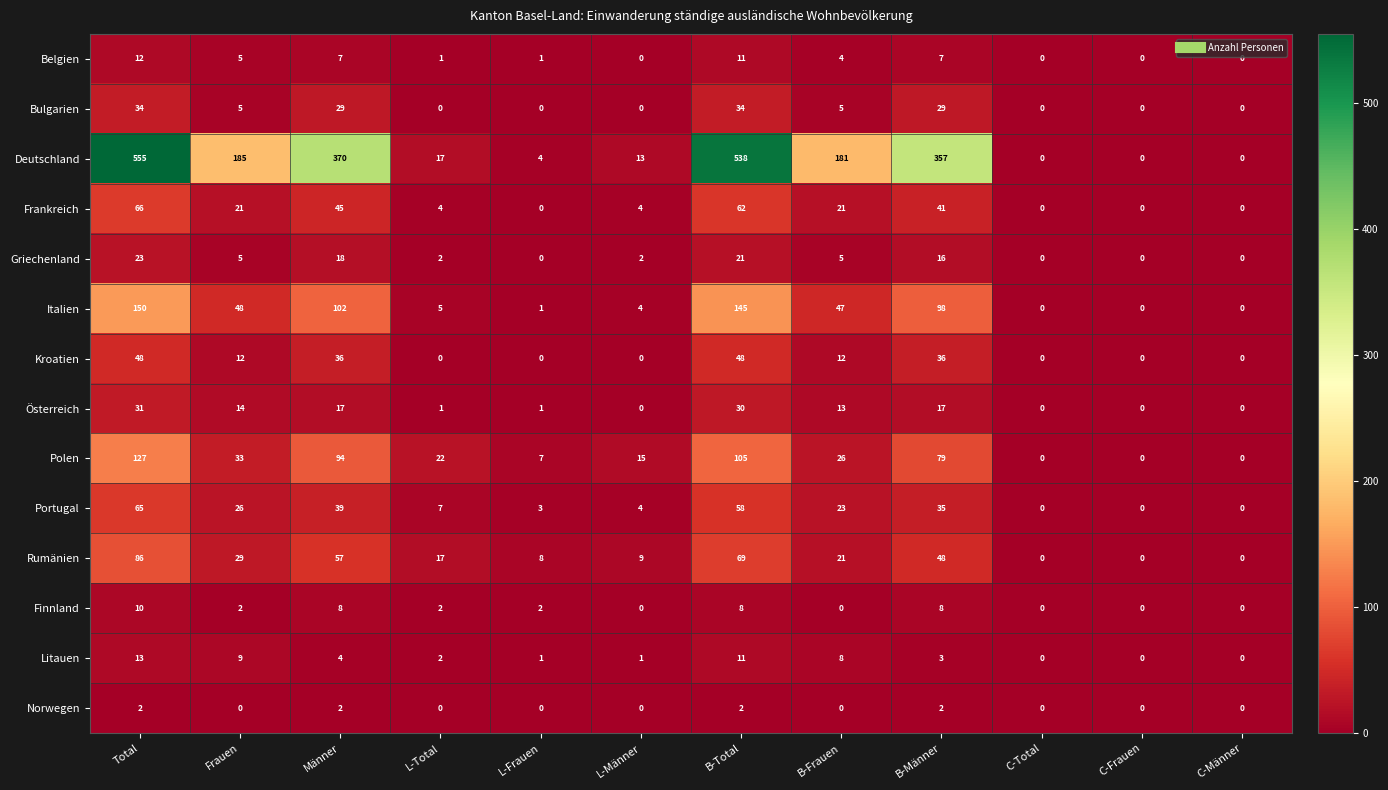

Which category has the highest value in the Portugal series?

Total